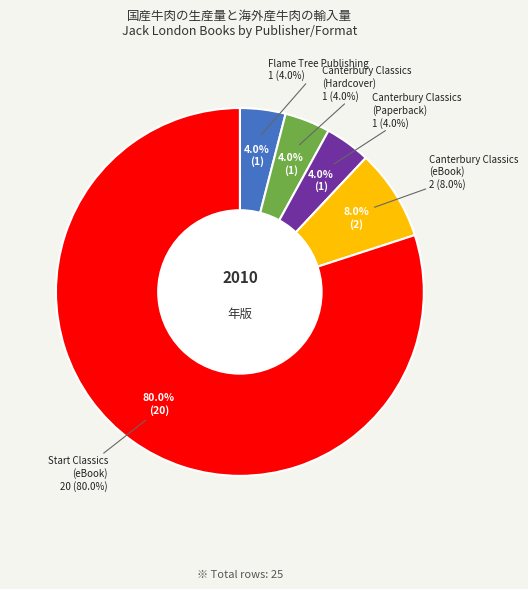

What is the smallest slice in the pie chart?

Canterbury Classics (Hardcover)